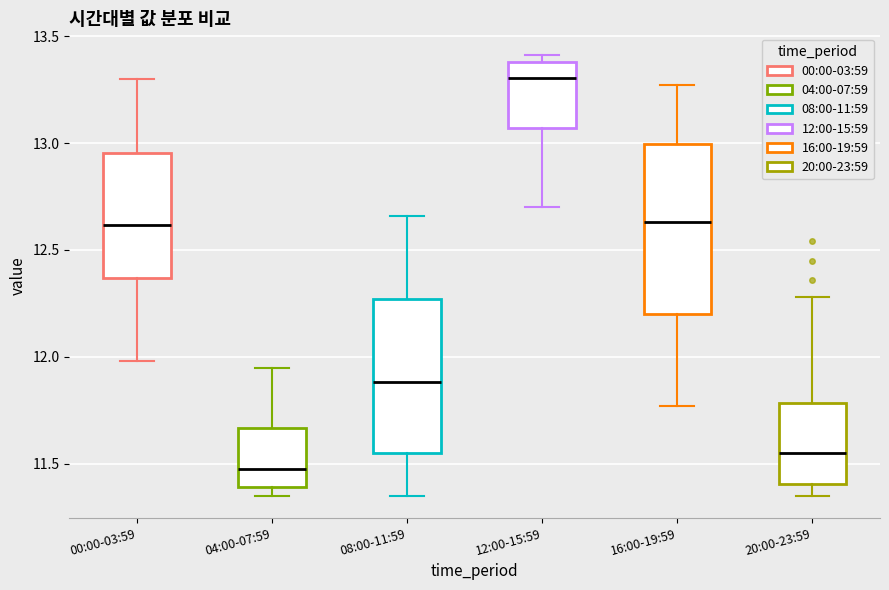

Reading left to right, transcribe this box plot: for each box, give where its median line is, the range the box spans, and where its two whiskers end, as read against the y-axis. The values are not printed on the chart, so give them approximately, as read against the axis.

00:00-03:59: median 12.60, box 12.35 to 12.95, whiskers 12.00 to 13.30
04:00-07:59: median 11.50, box 11.40 to 11.65, whiskers 11.35 to 11.95
08:00-11:59: median 11.90, box 11.55 to 12.25, whiskers 11.35 to 12.65
12:00-15:59: median 13.30, box 13.05 to 13.40, whiskers 12.70 to 13.40 (just above the box's upper edge)
16:00-19:59: median 12.65, box 12.20 to 13.00, whiskers 11.75 to 13.25
20:00-23:59: median 11.55, box 11.40 to 11.80, whiskers 11.35 to 12.30